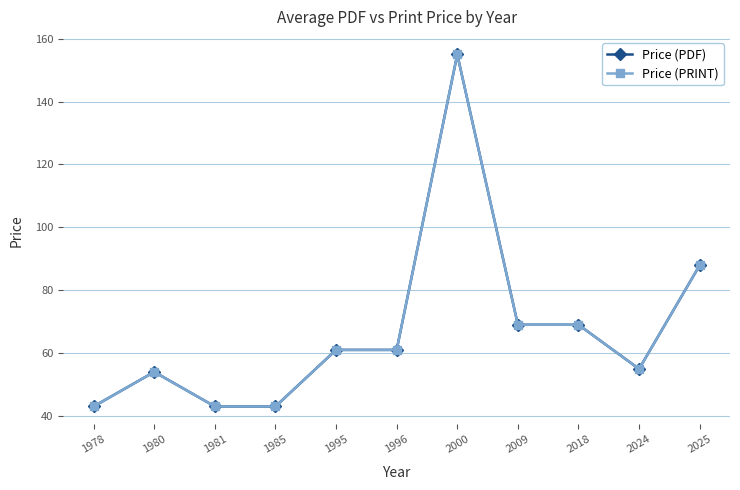

Does the chart have visible grid lines?

Yes